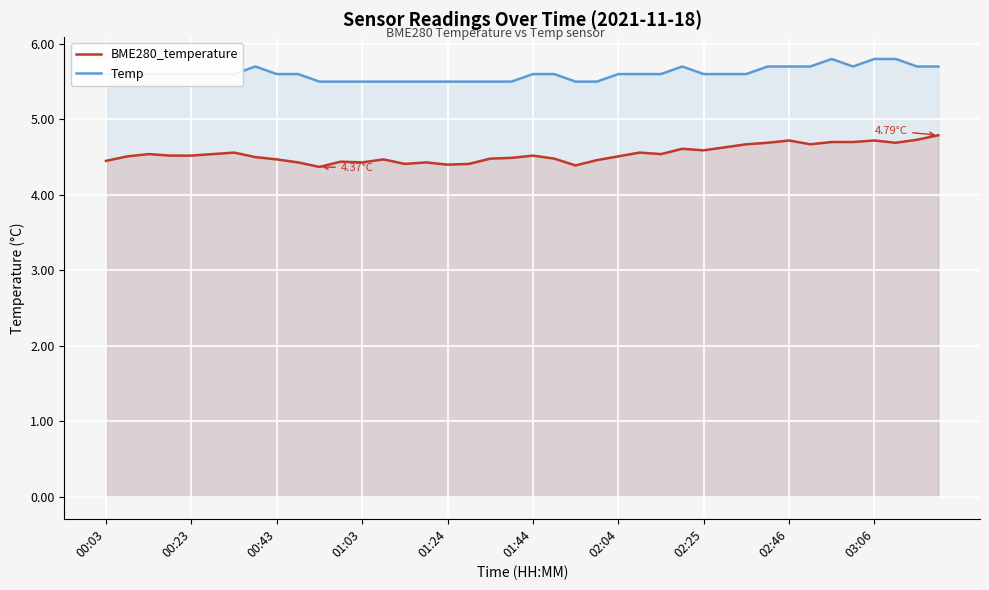

What is the difference between the maximum and minimum values in the Temp series?

0.3